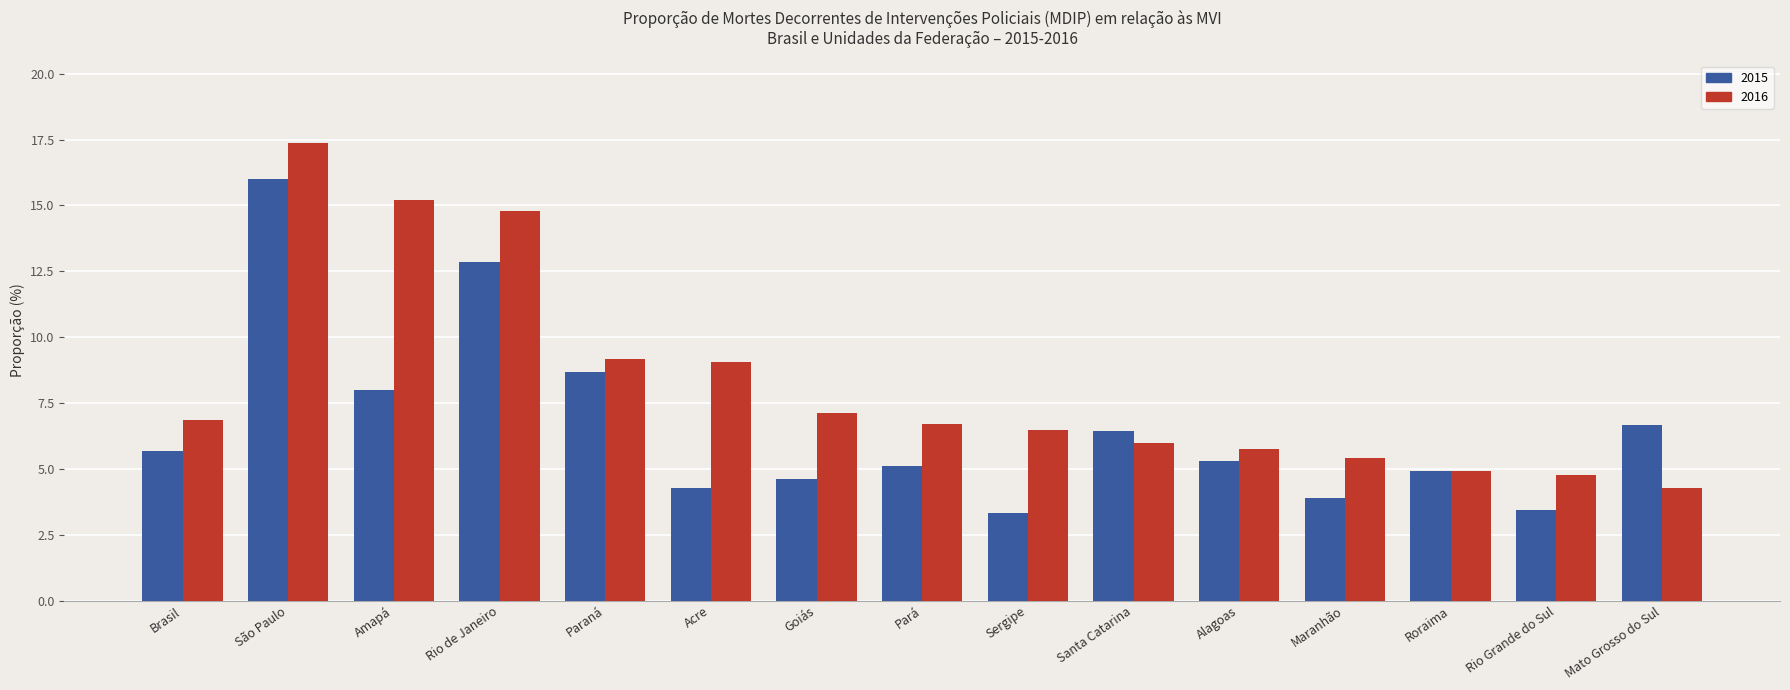

Read the 2015 value at Alagoas.

5.3